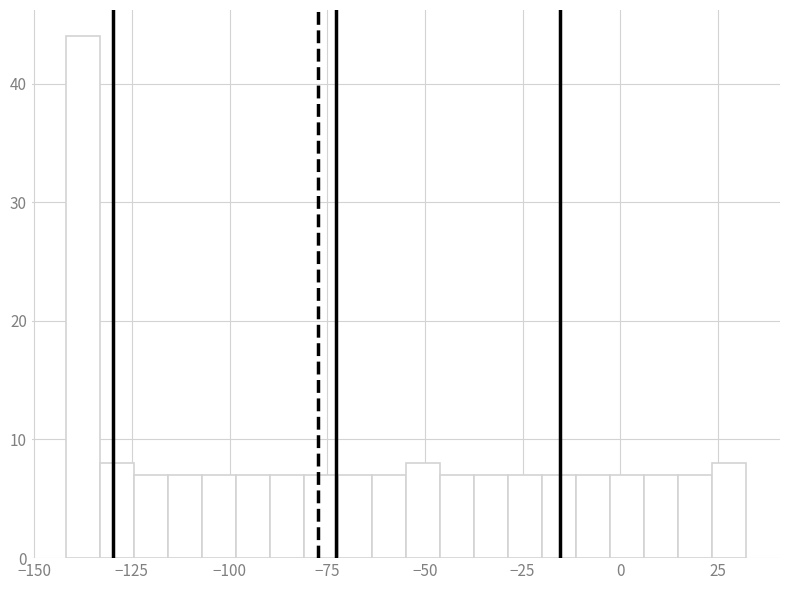

Around what value on the x-axis is the tallest bar? Give the approximate position of its centre, as read against the axis.

-140